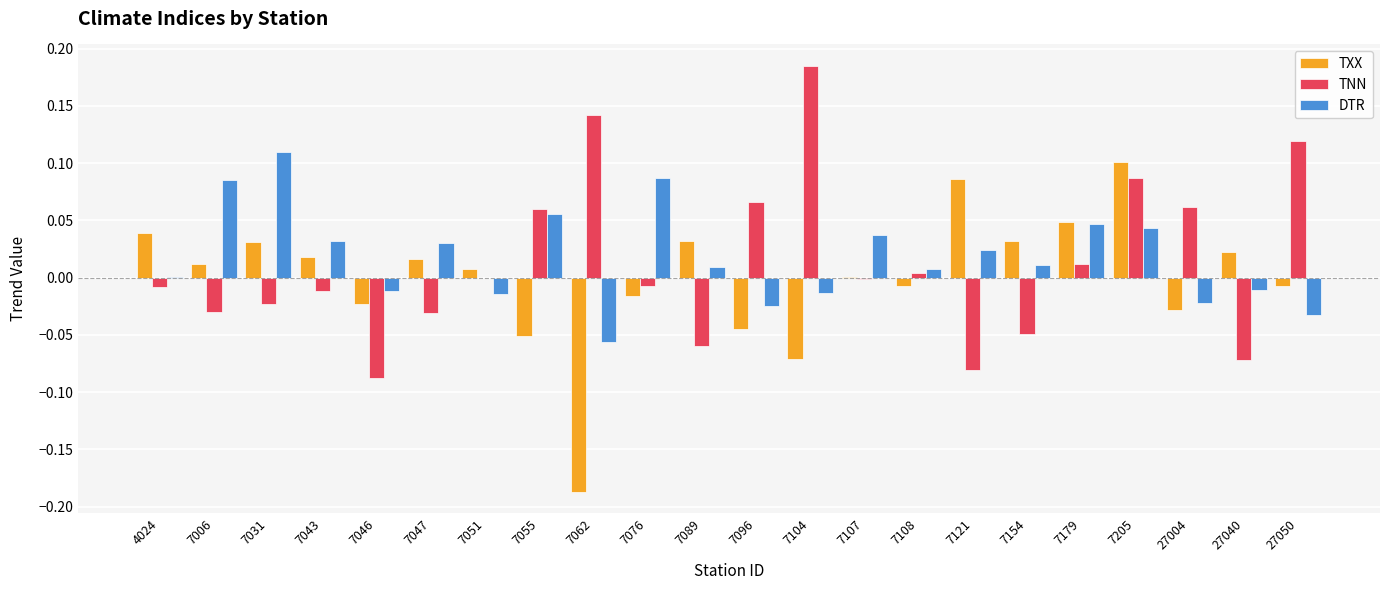

Which series has the largest range (max minus min)?

TXX